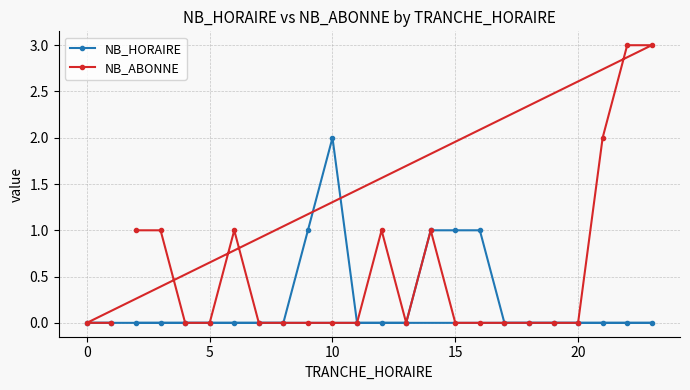

The NB_HORAIRE series shows 0 at 20. True or false?

True